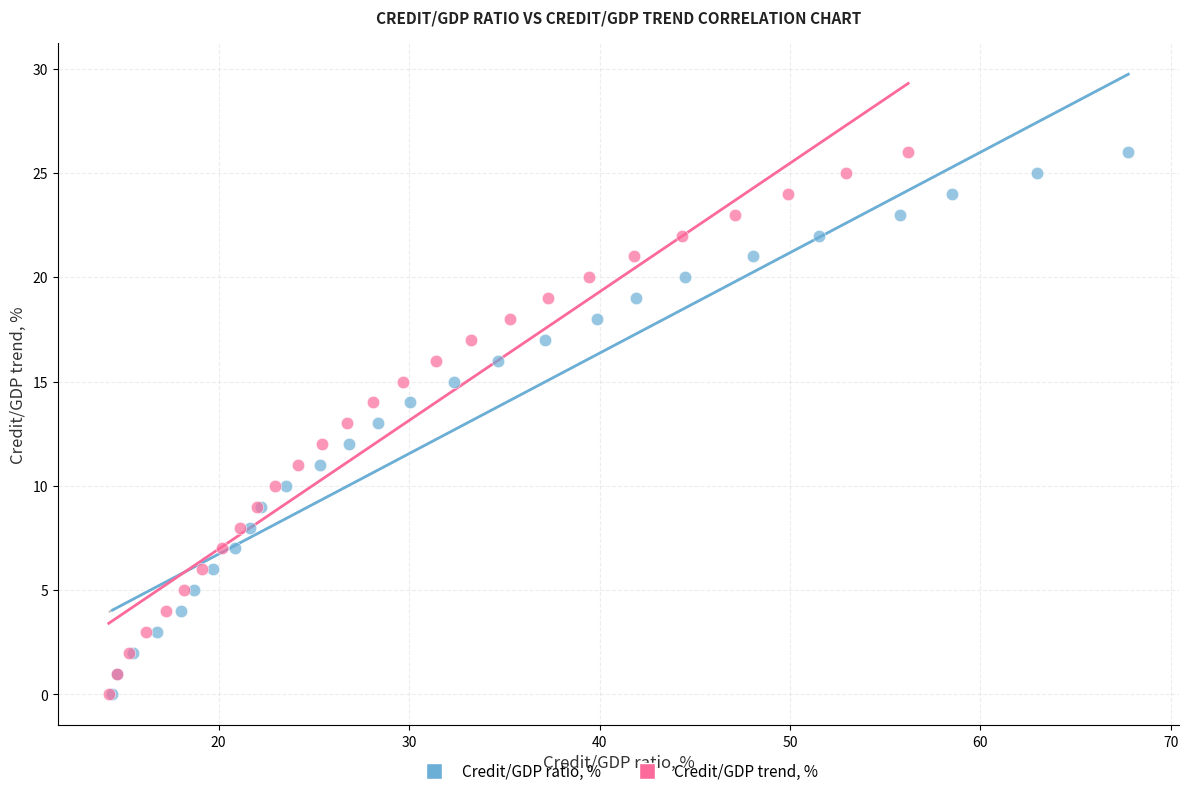

What are all the series names shown in the legend?

Credit/GDP ratio, %, Credit/GDP trend, %